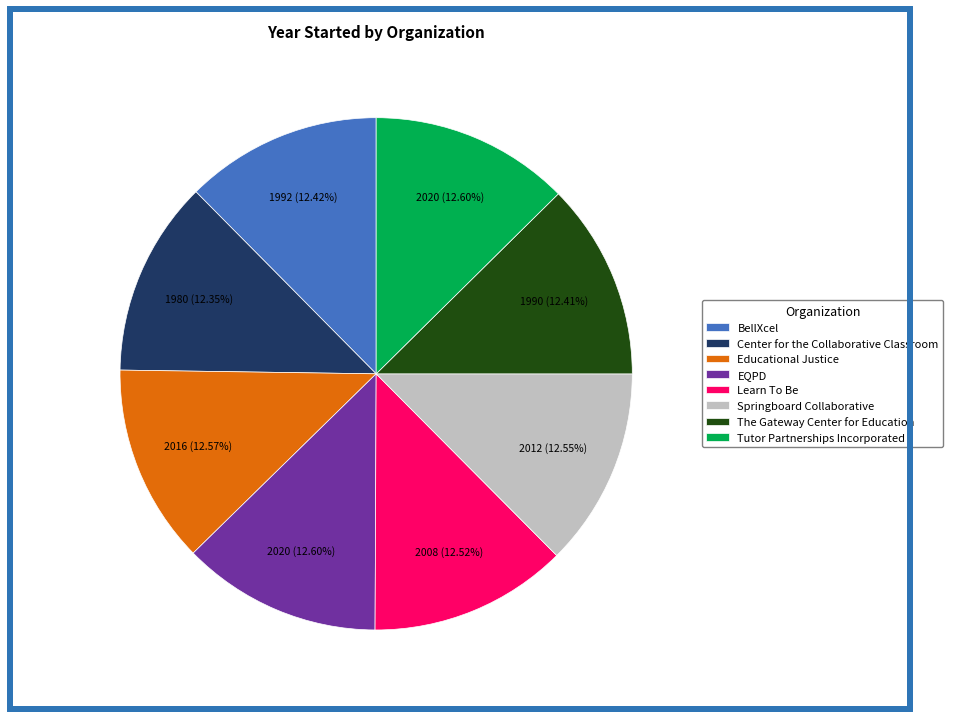

Does Learn To Be account for over 50% of the chart?

No